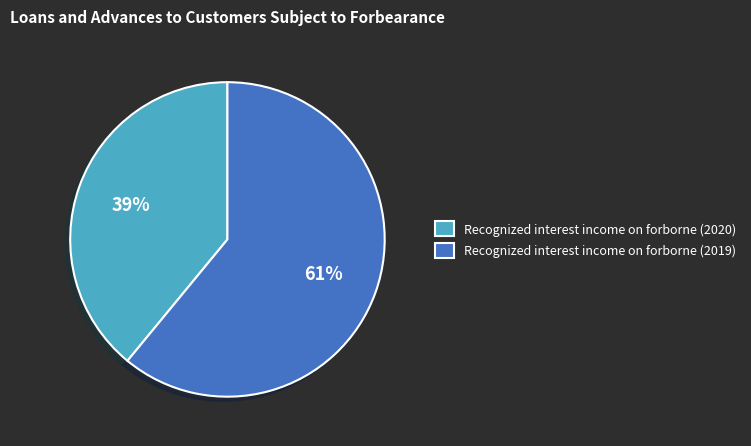

Do Recognized interest income on forborne (2019) and Recognized interest income on forborne (2020) together represent more than half of the pie?

Yes